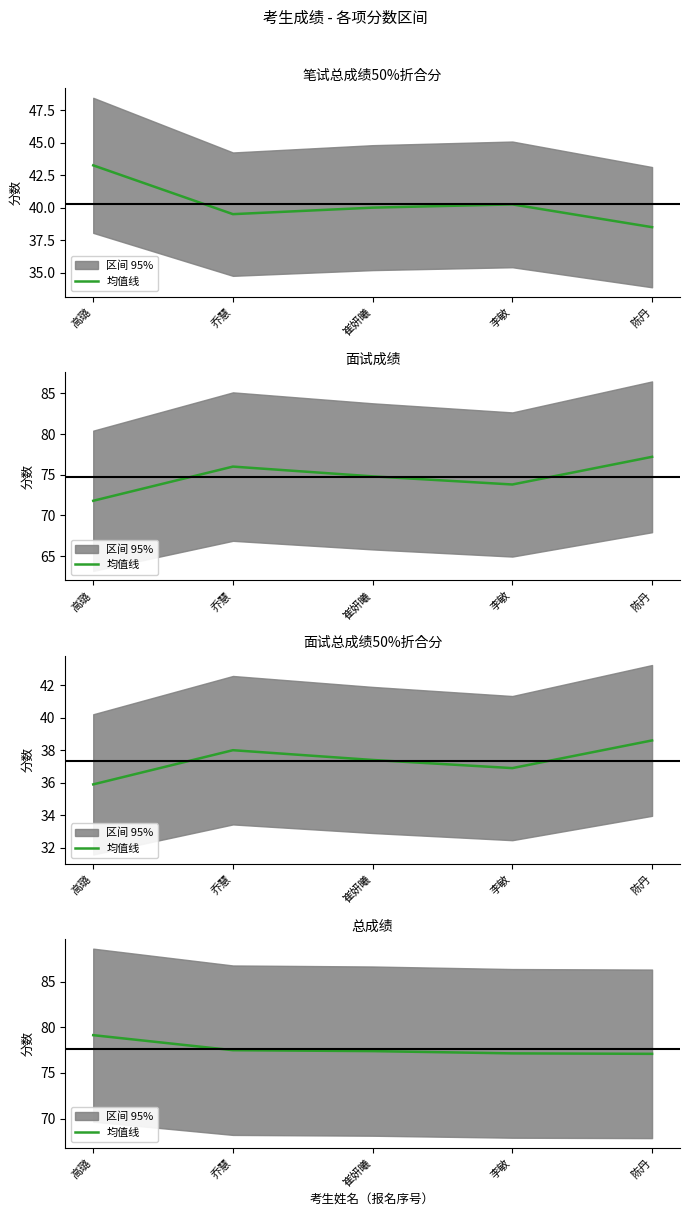

What is the difference between the values at 高璐 and 崔妍曦?

1.8